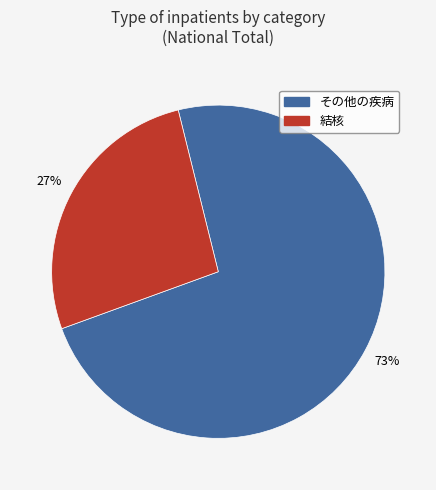

Is there any slice that represents more than half of the pie?

Yes